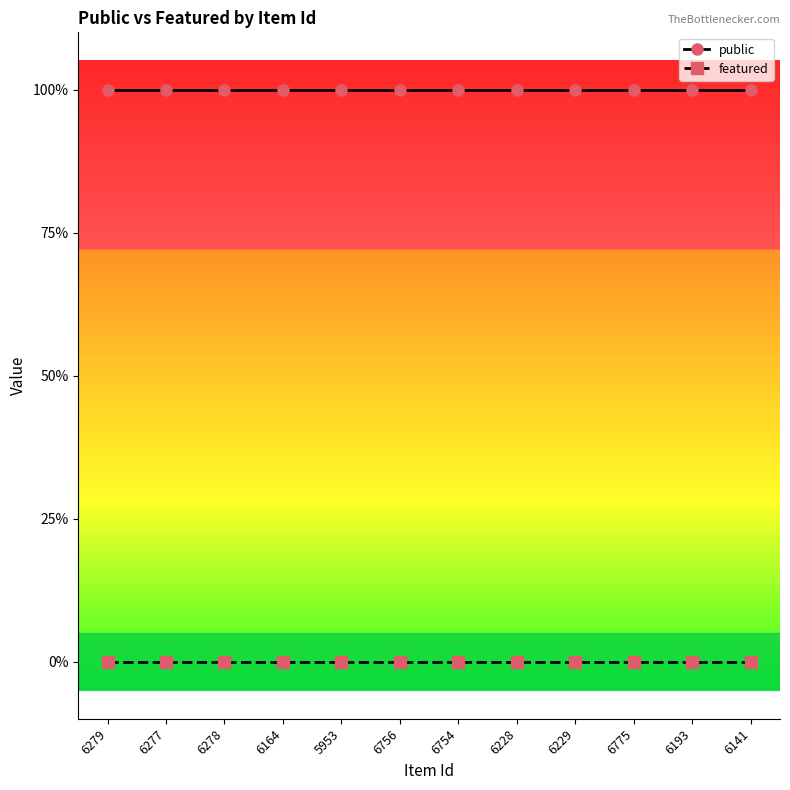

List the series in order of their overall mean, lowest first.

featured, public